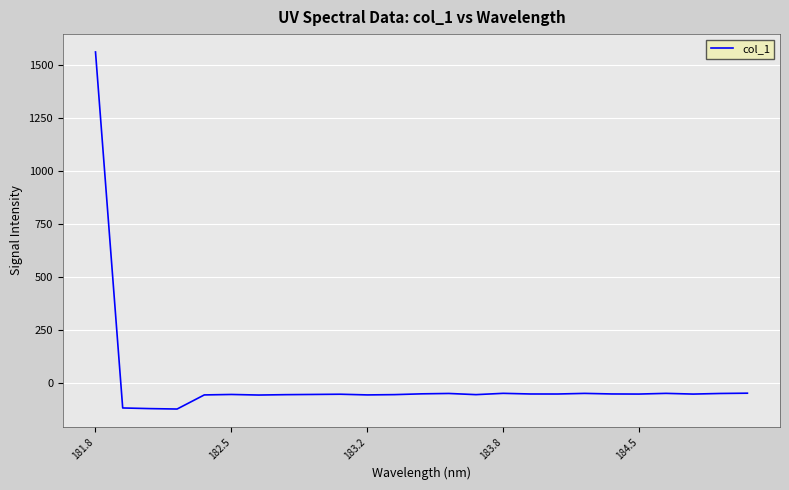

Is this an area chart (filled region under the line)?

No